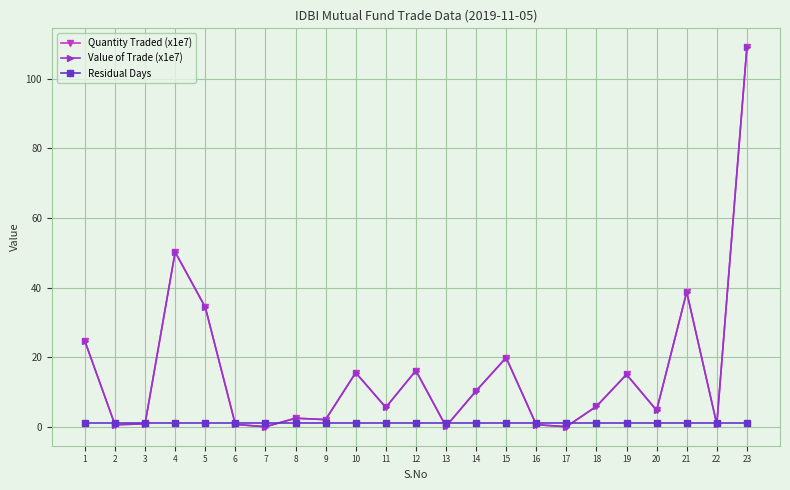

Is the value of Value of Trade (x1e7) at 3 greater than the value of Quantity Traded (x1e7) at 10?

No